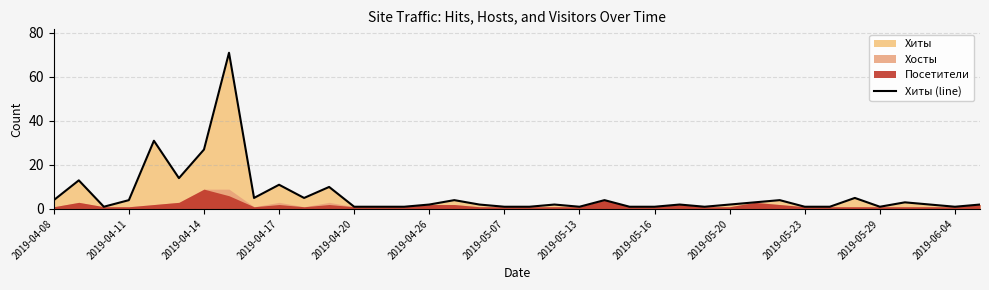

What is the greatest value displayed?

71